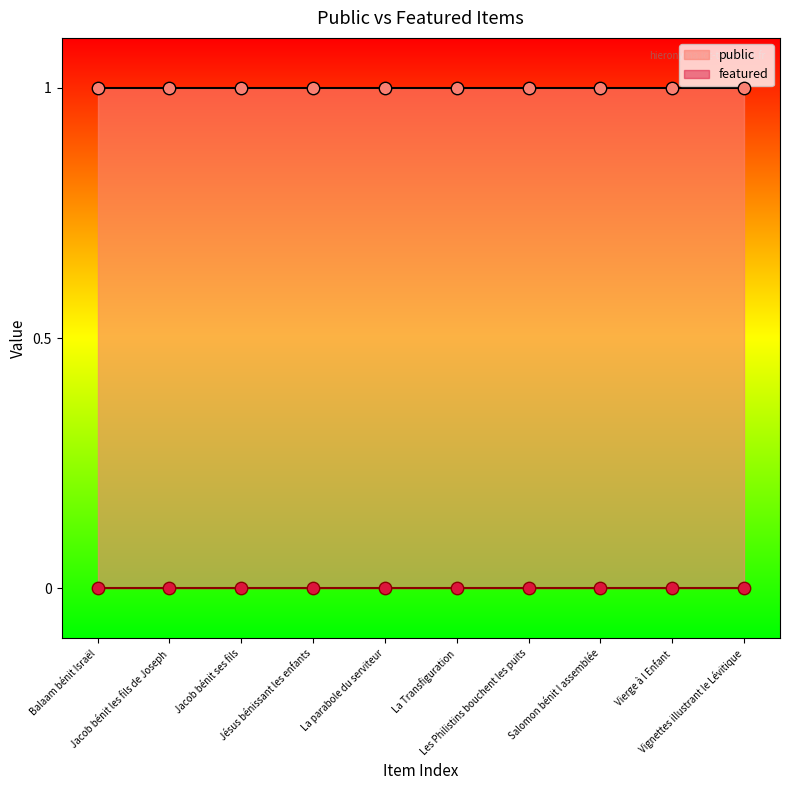

At how many categories does at least one series exceed 0?

10